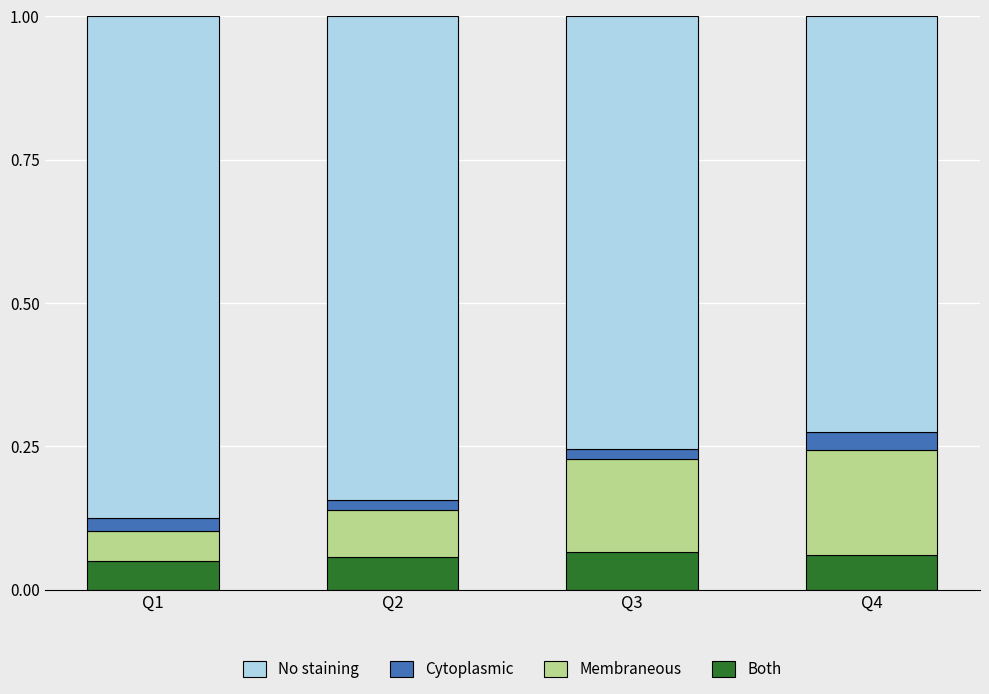

Does the chart contain any negative values?

No